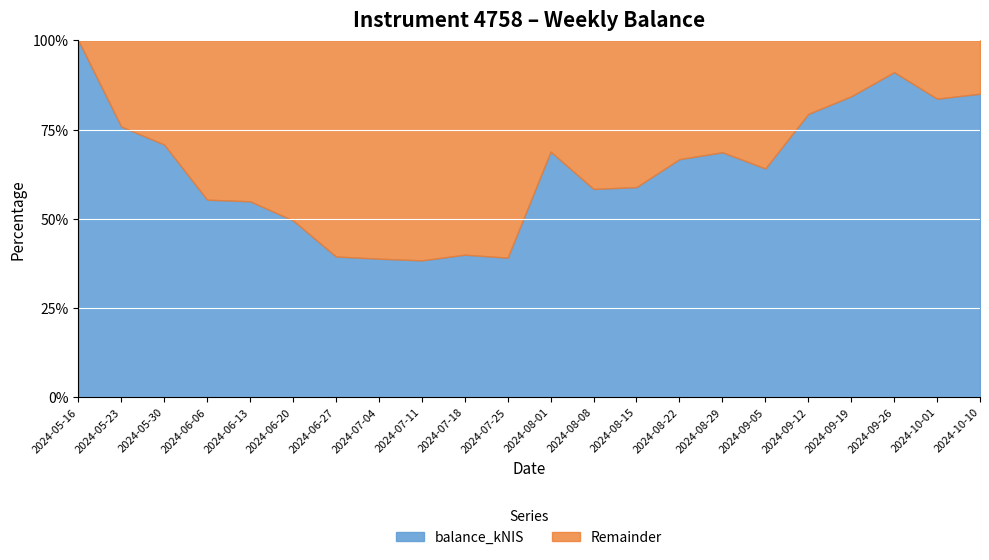

What is the ratio of the value at 2024-09-26 to the value at 2024-08-29?

1.3